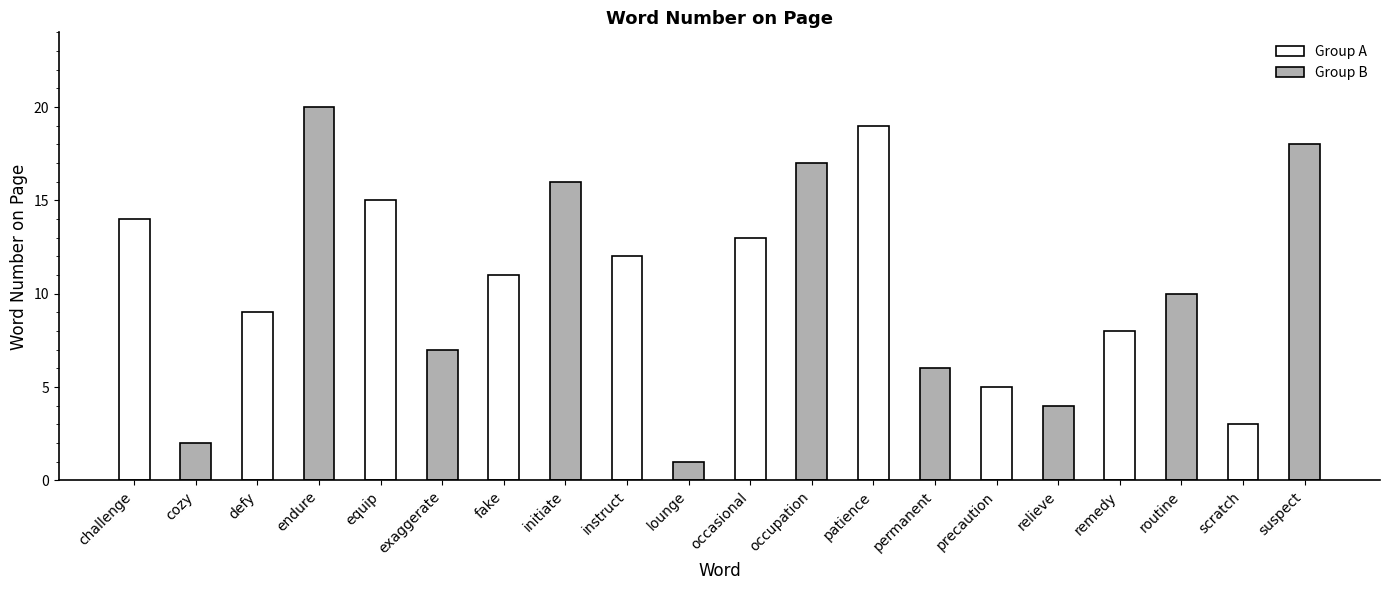

What are all the series names shown in the legend?

Group A, Group B